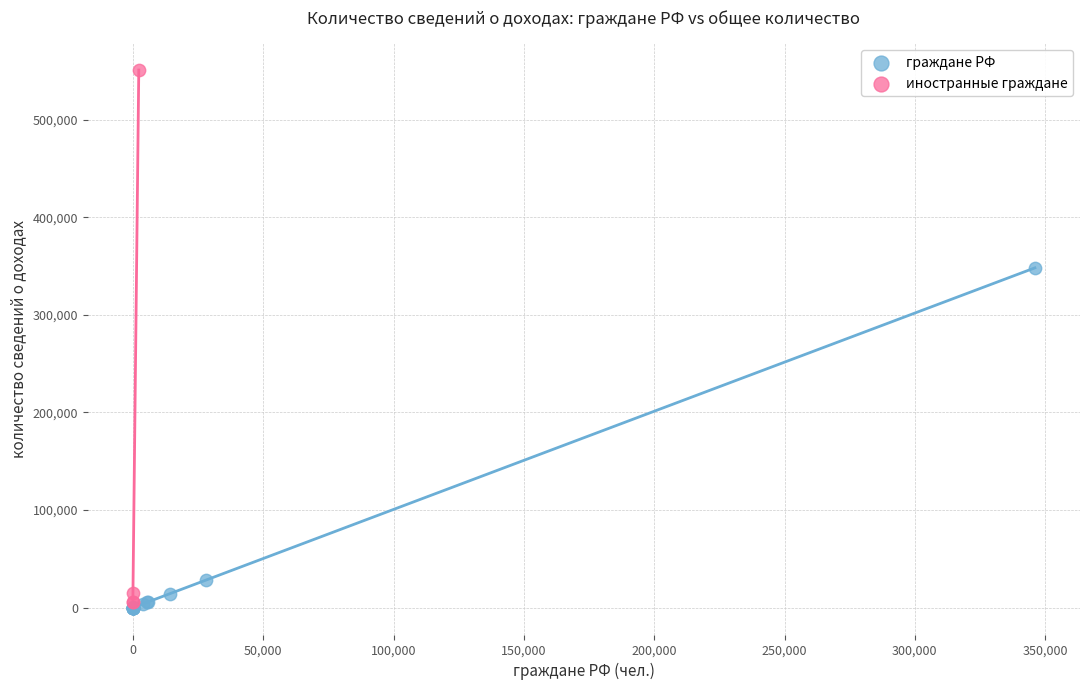

Which series reaches the maximum Y coordinate?

иностранные граждане